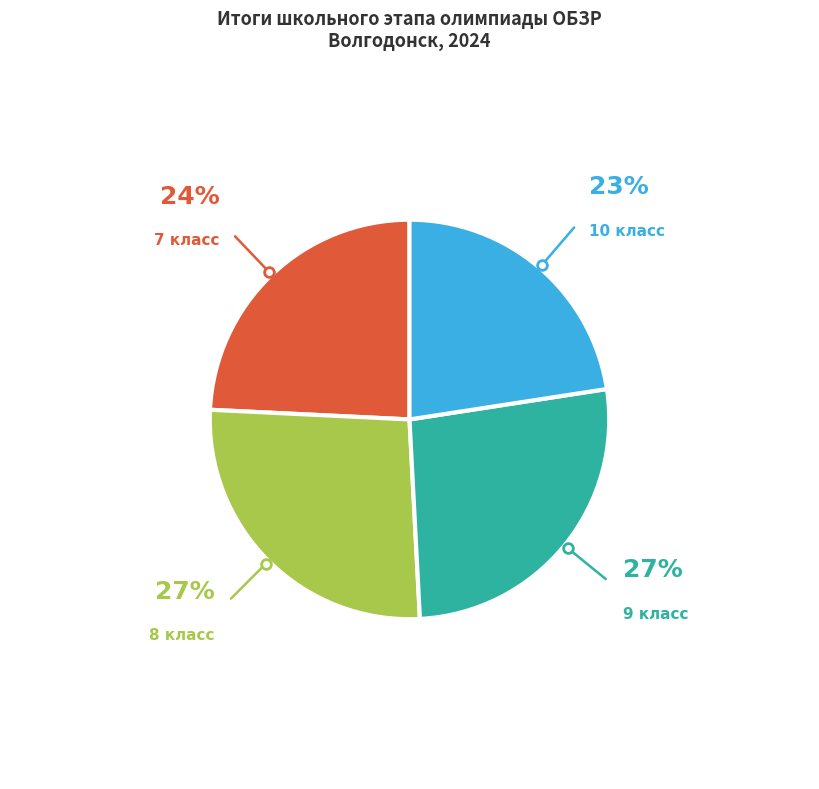

Count the number of slices in the pie.

4